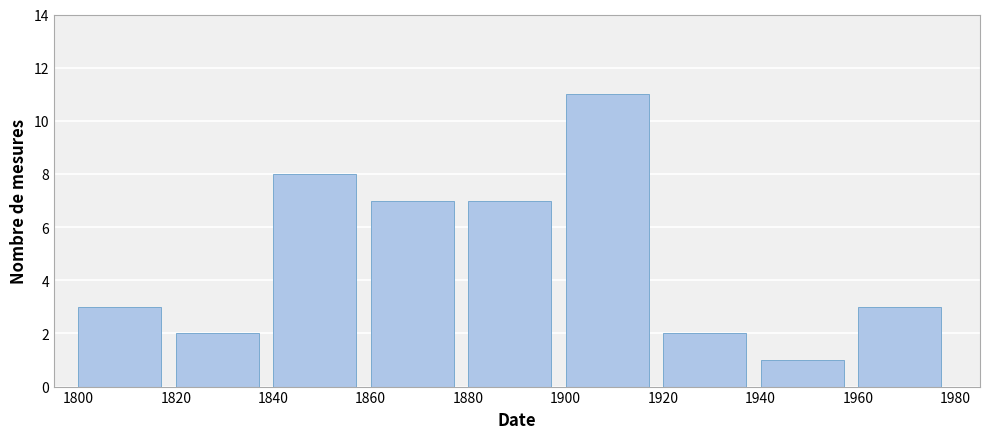

How tall is the bar that spans 1840 to 1860 on the x-axis? The values are not printed on the chart, so give them approximately, as read against the axis.

8